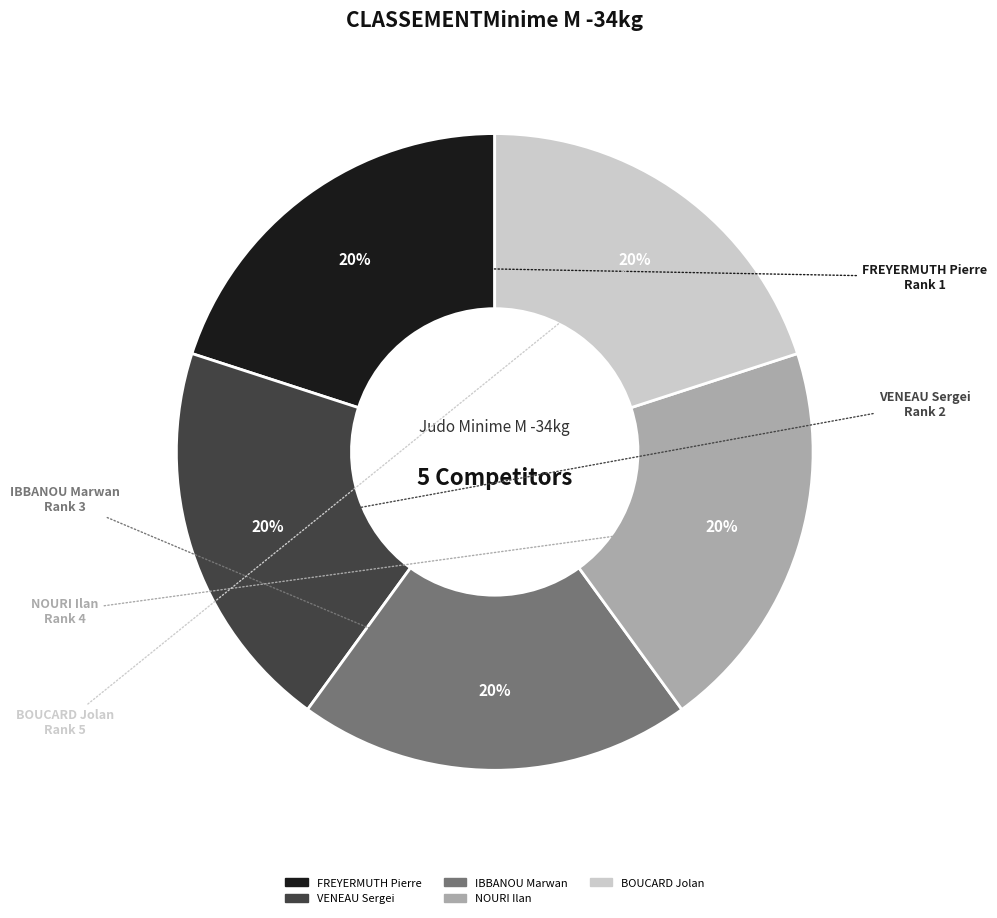

To the nearest percent, what is the combined percentage of VENEAU Sergei and BOUCARD Jolan?

40%